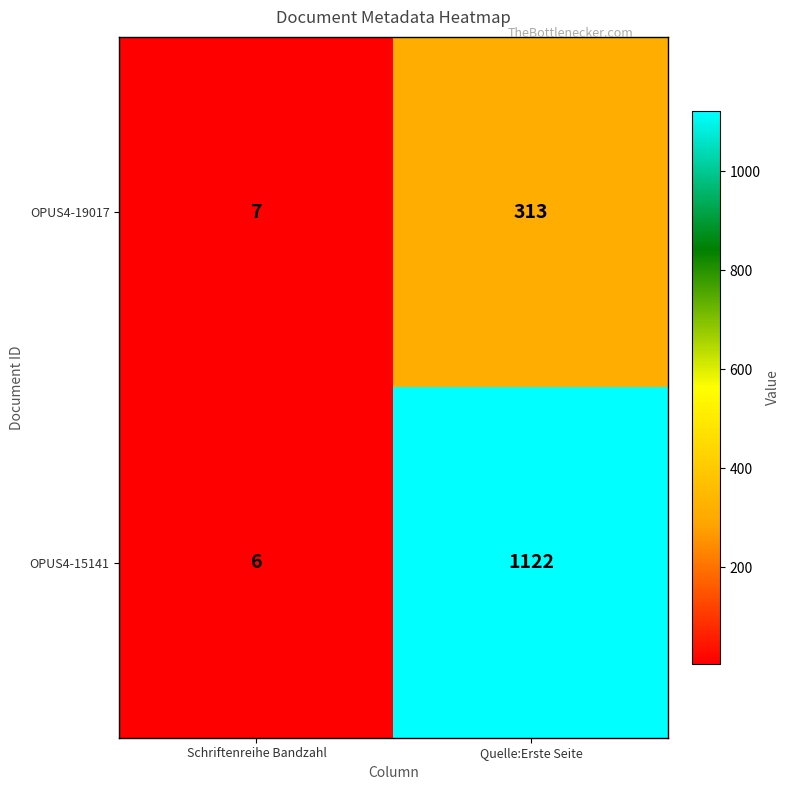

At which category does the chart reach its minimum across all series?

Schriftenreihe Bandzahl